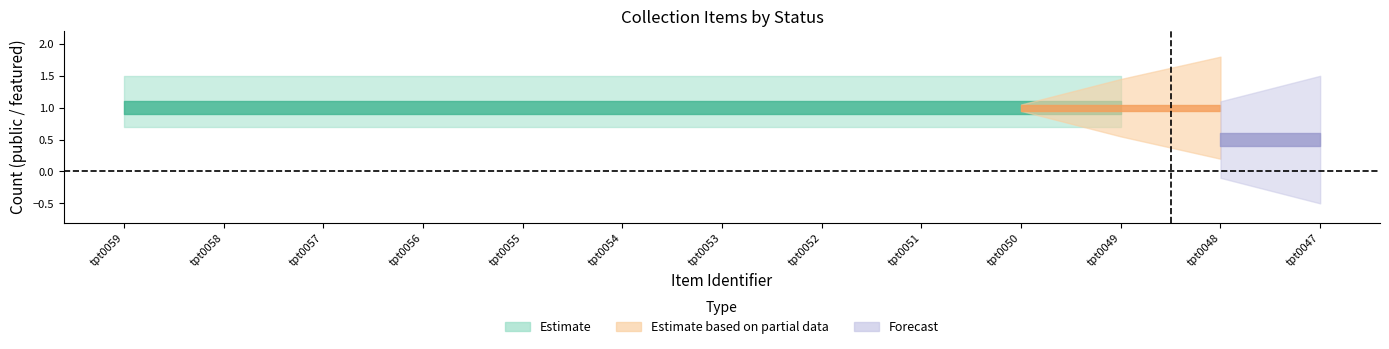

What is the sum of all public_values values?

13